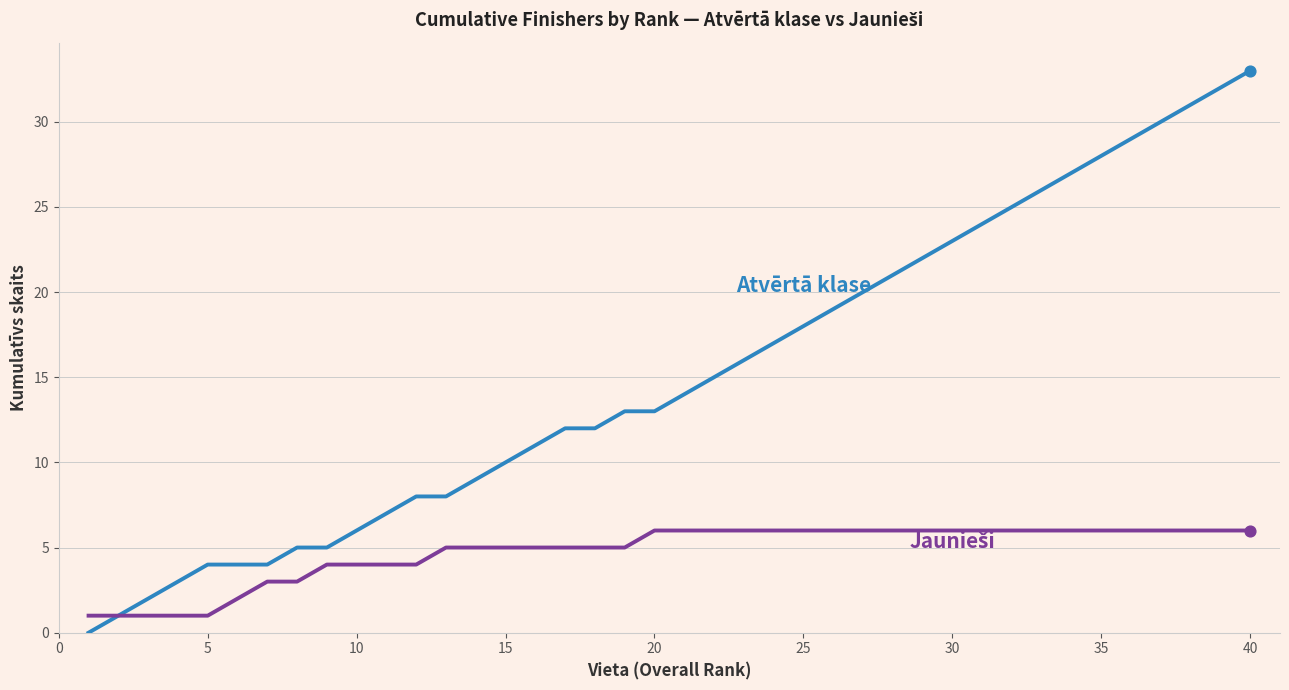

What is the greatest value displayed?

33